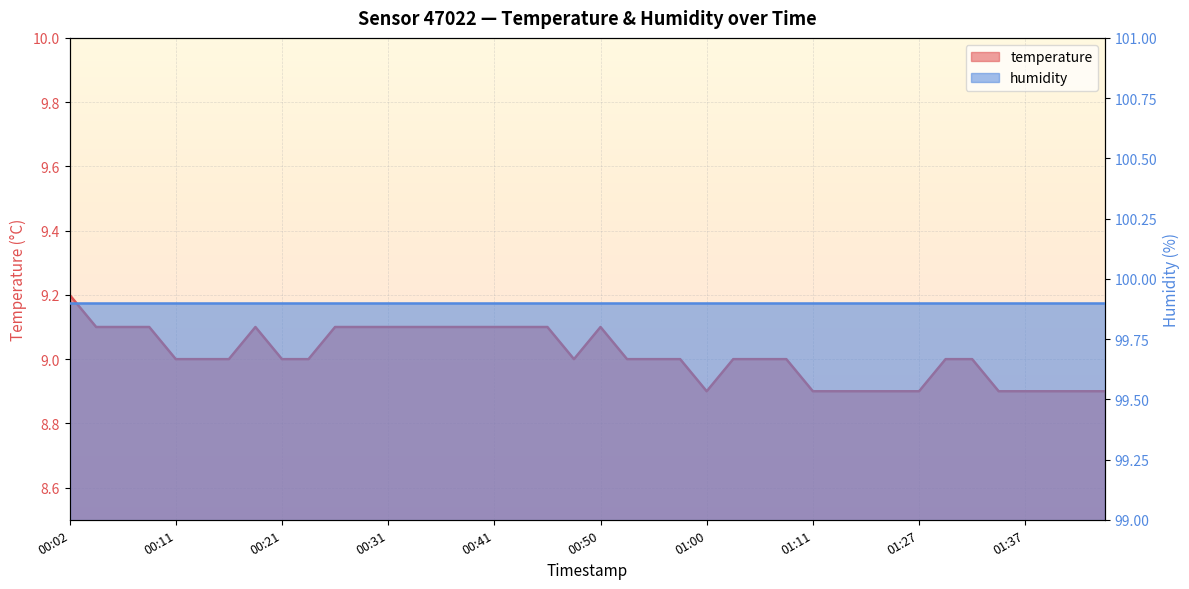

Where is the data nearest to the value 9?

00:11